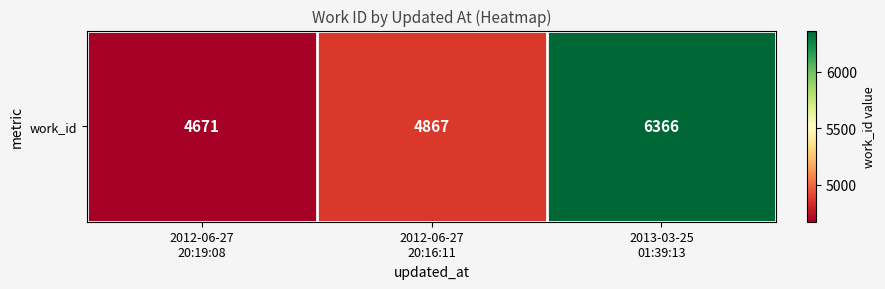

At which label is the value closest to 5518?

2012-06-27
20:16:11